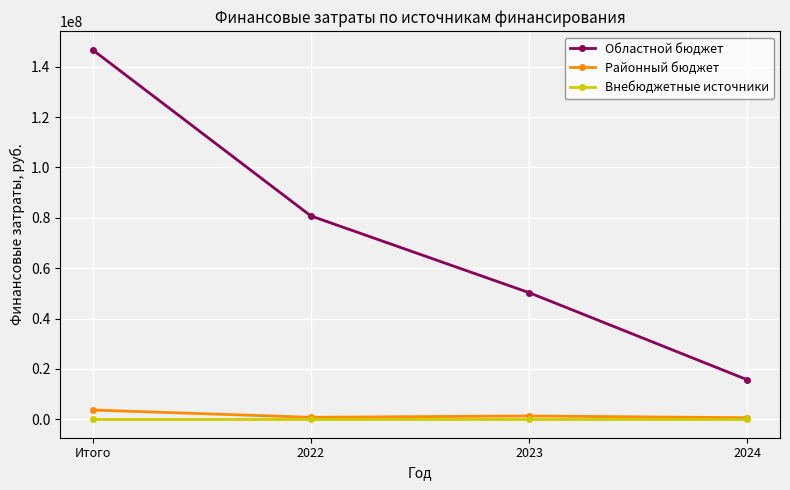

The Внебюджетные источники series shows 0.0 at 2023. True or false?

True